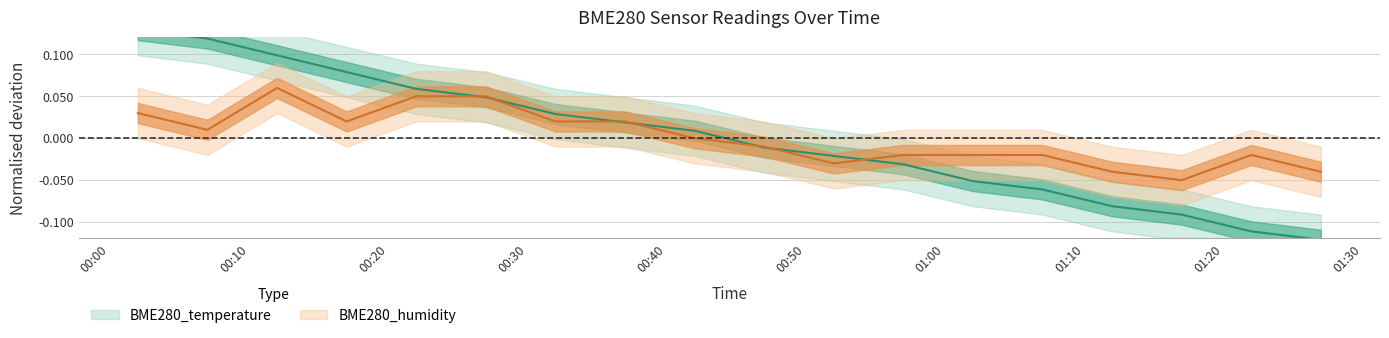

How many values in BME280_humidity are below zero?

10